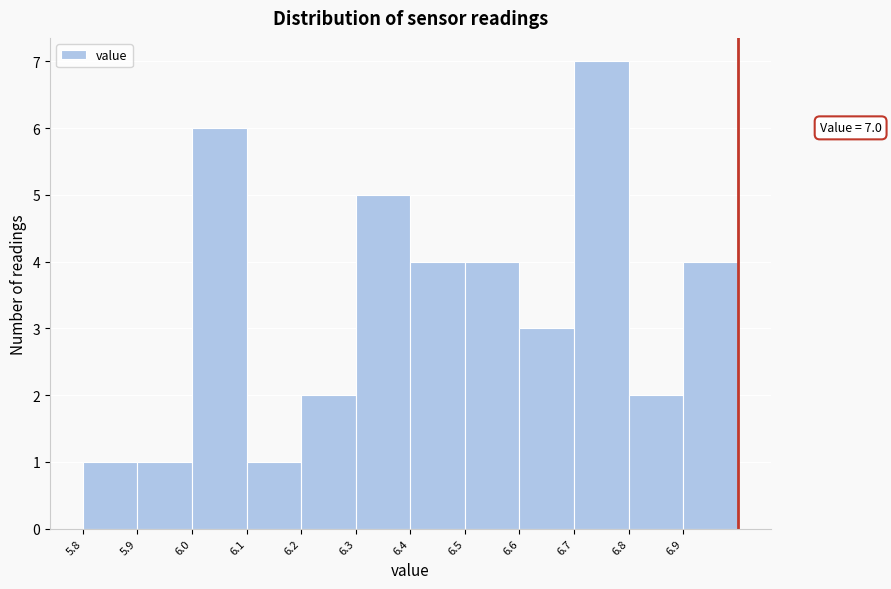

Over which range of the x-axis is the bar tallest?

6.7 to 6.8